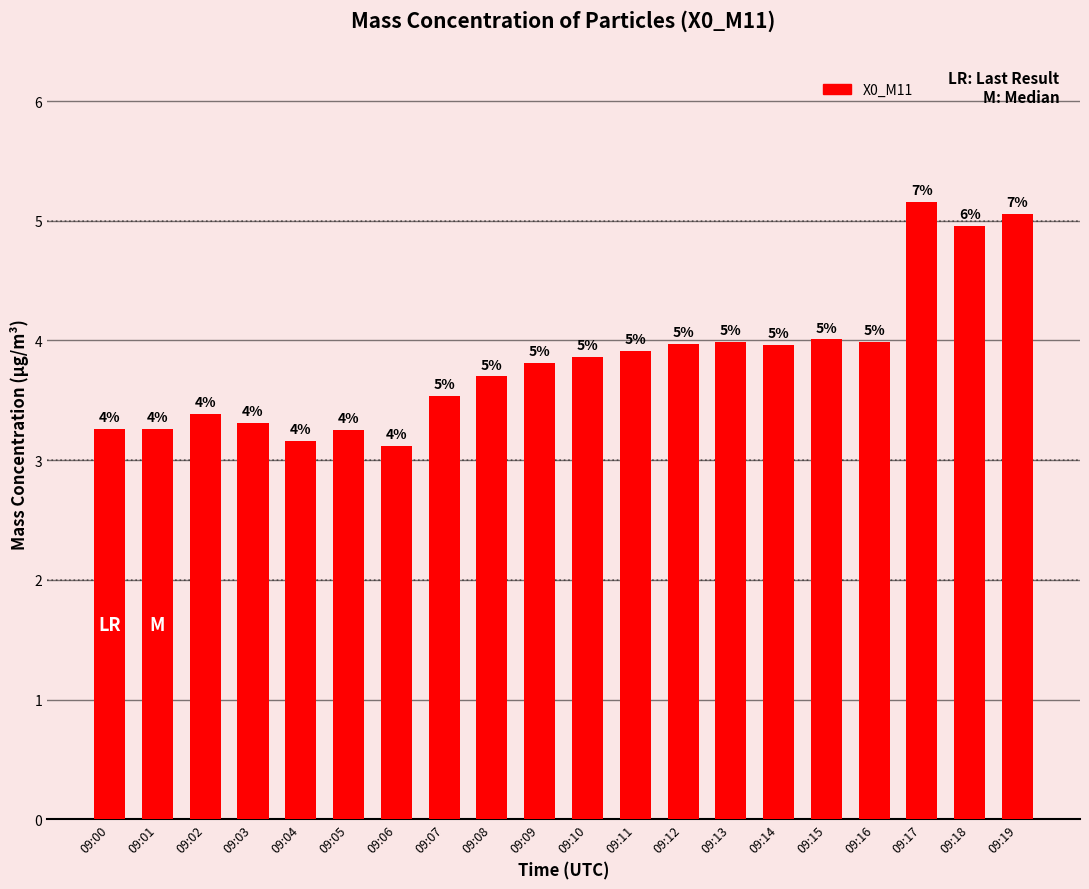

The chart shows a value of 1.8 at 09:15. True or false?

False